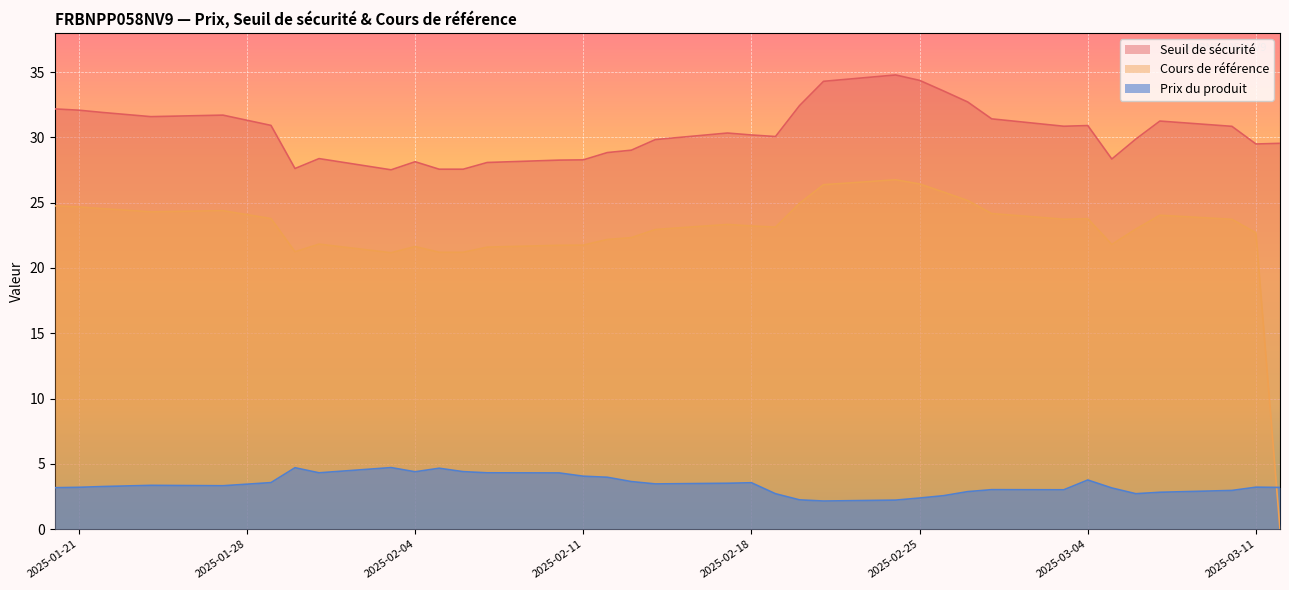

How many lines are shown in the chart?

3